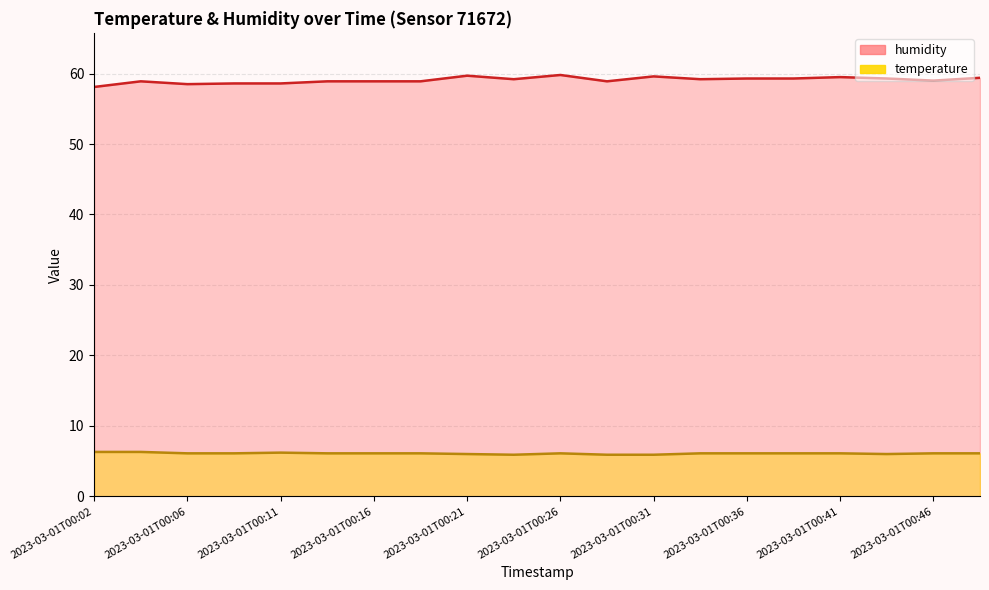

What is the sum of the humidity values at 2023-03-01T00:02 and 2023-03-01T00:09?

116.7